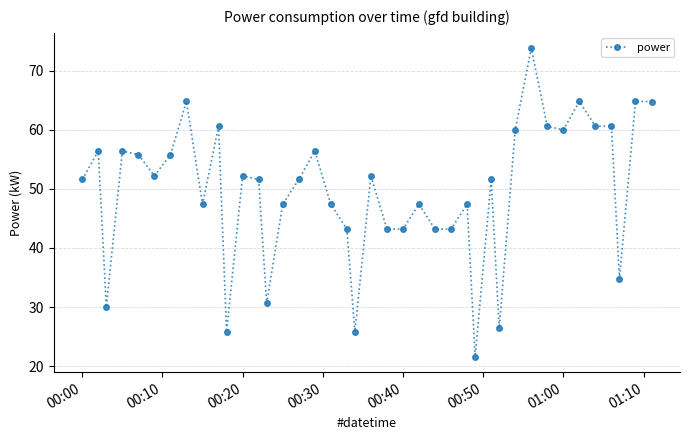

Is this an area chart (filled region under the line)?

No